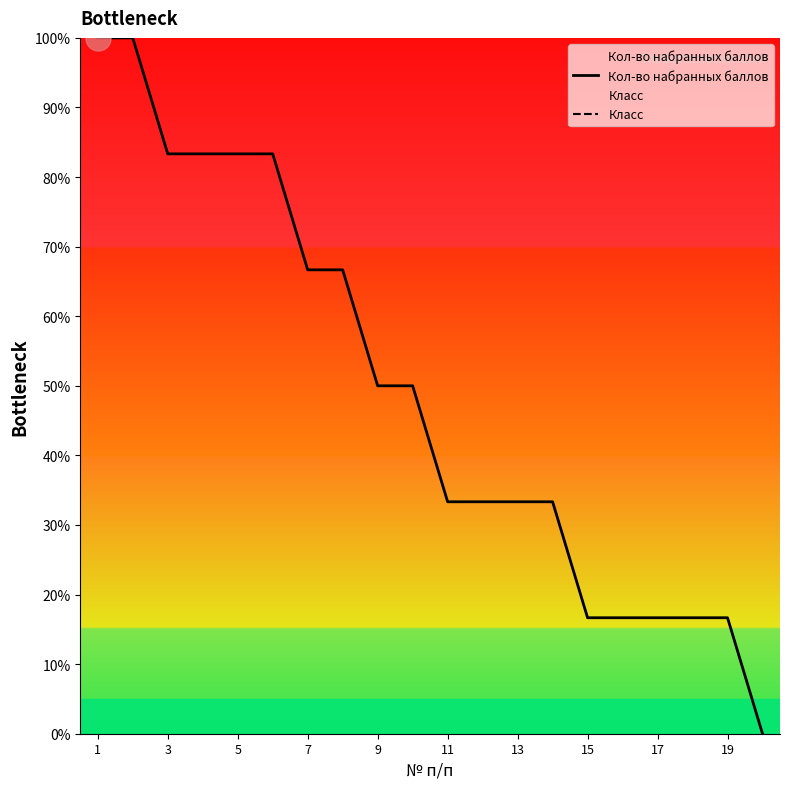

Is it true that Кол-во набранных баллов equals 16.7 at 15?

True